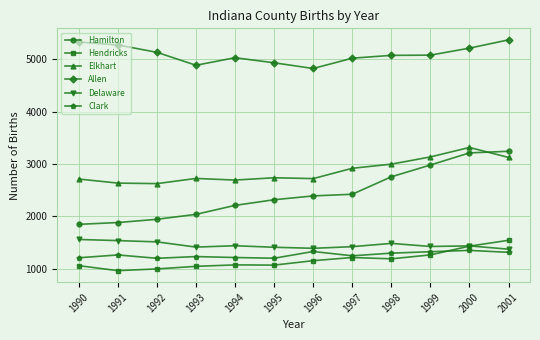

How many lines are shown in the chart?

6